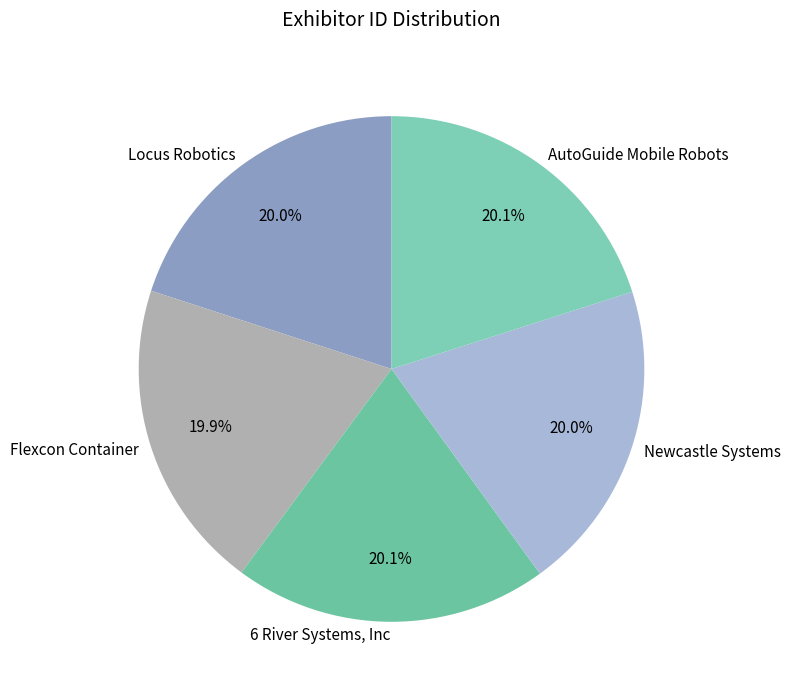

To the nearest percent, what is the average slice percentage?

20%